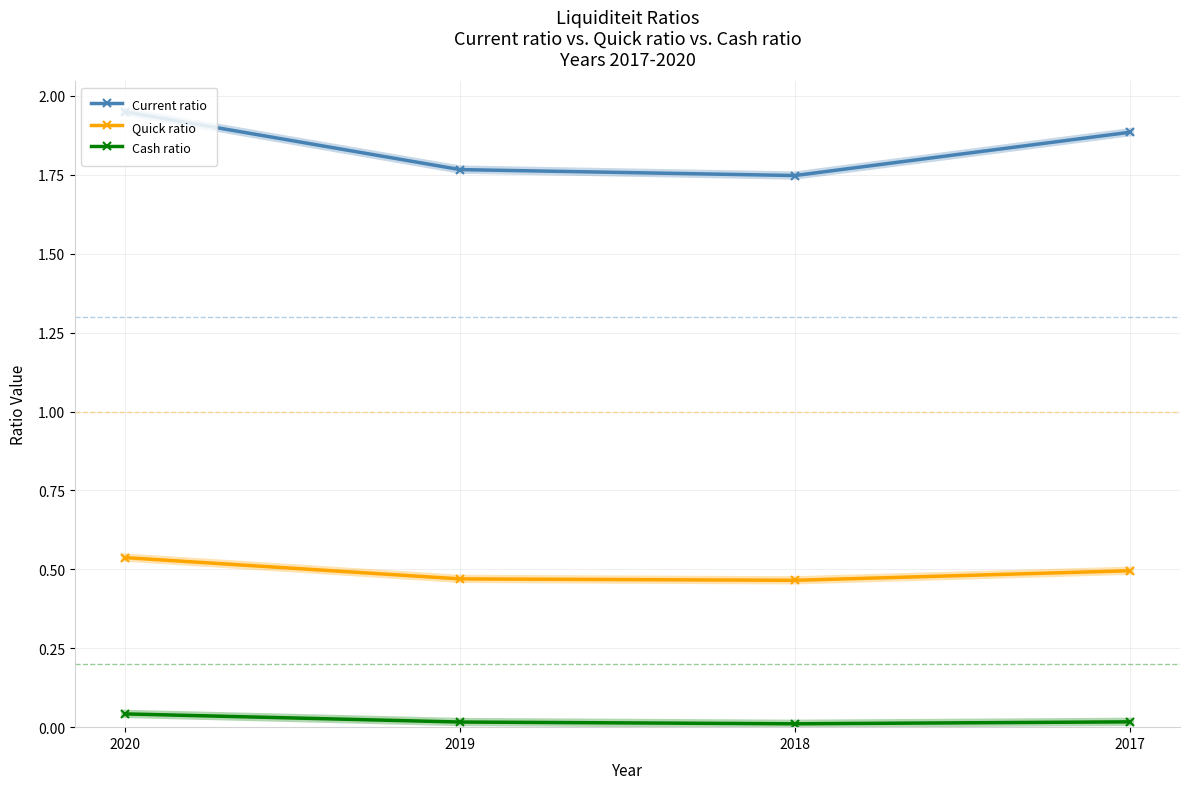

True or false: Quick ratio and Cash ratio intersect in this chart.

False